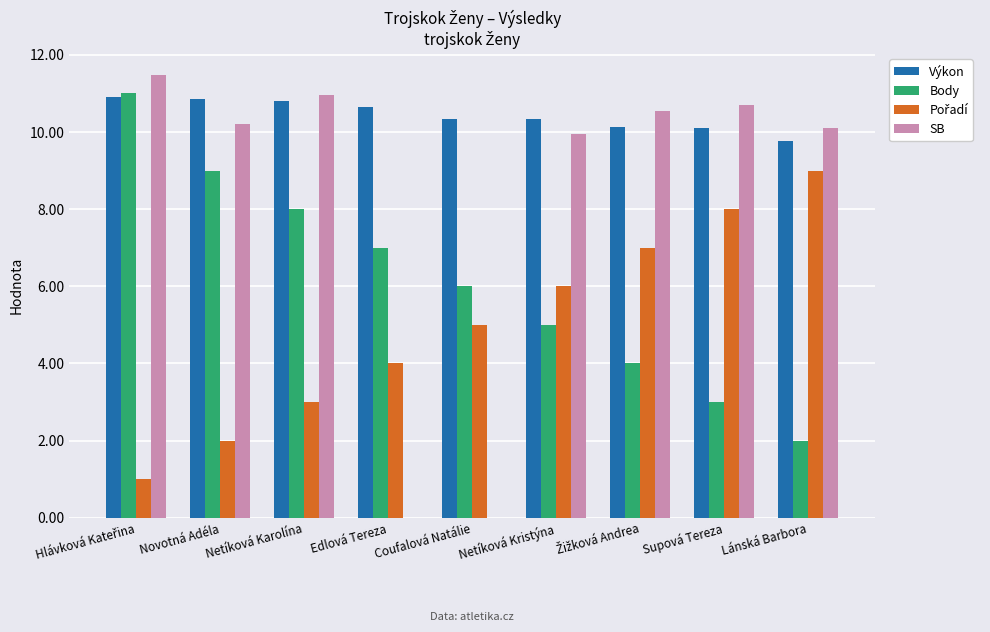

What is the highest value of the SB series?

11.5